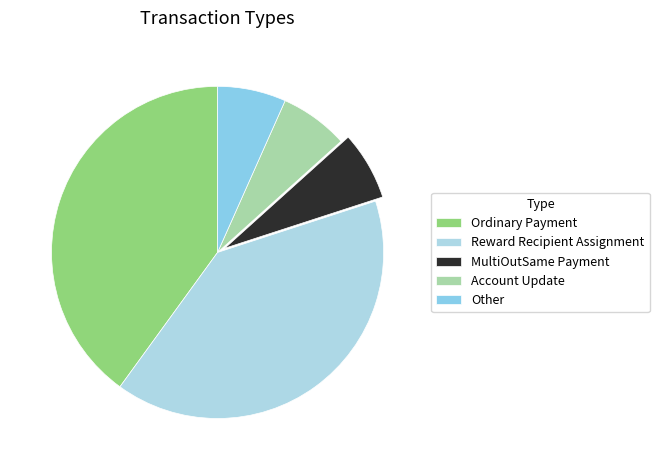

Between Ordinary Payment and Other, which is larger?

Ordinary Payment